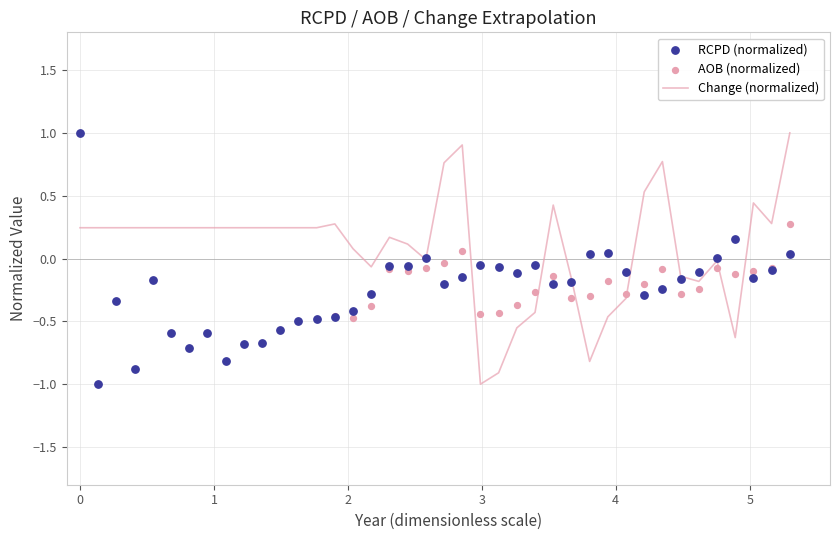

Is the value of AOB (normalized) at 35 greater than the value of Change (normalized) at 9?

No